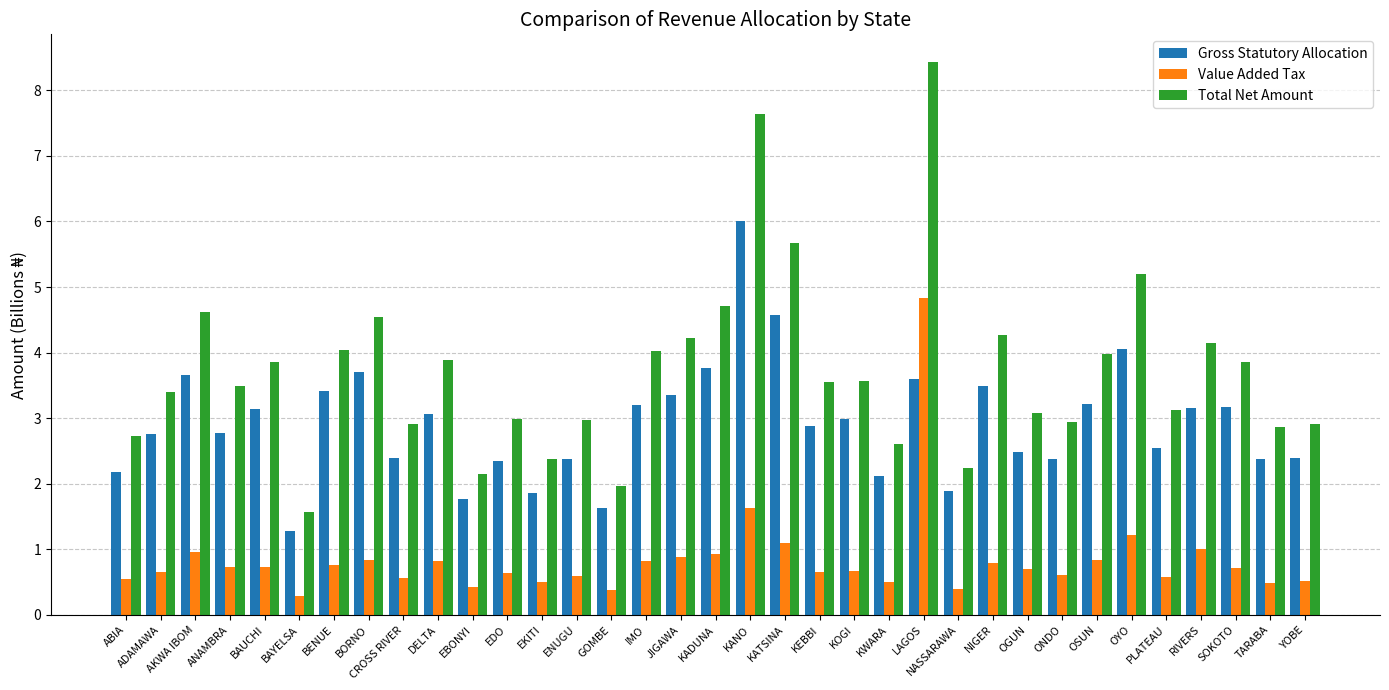

Between ABIA and KOGI, which series saw the biggest shift?

Total Net Amount